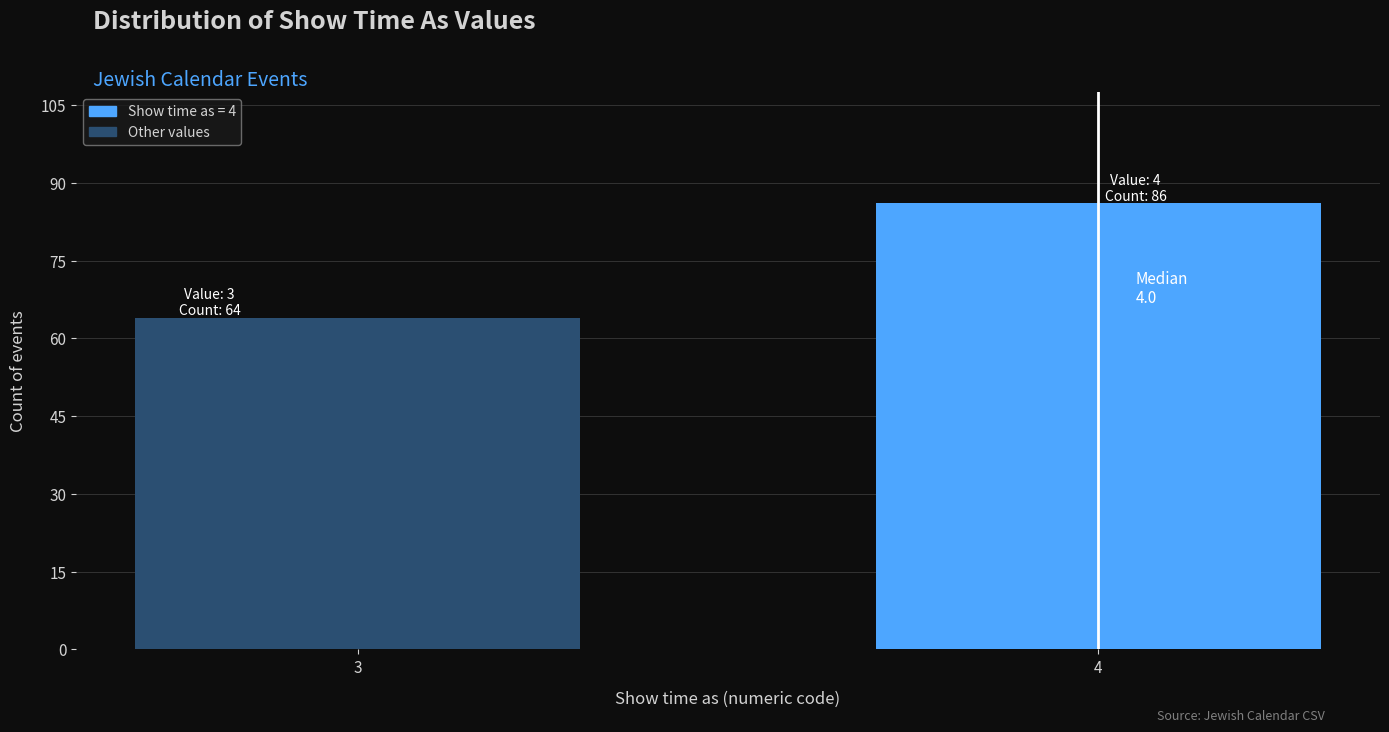

Reading left to right, what are all the values shown in this chart?

3=64	4=86